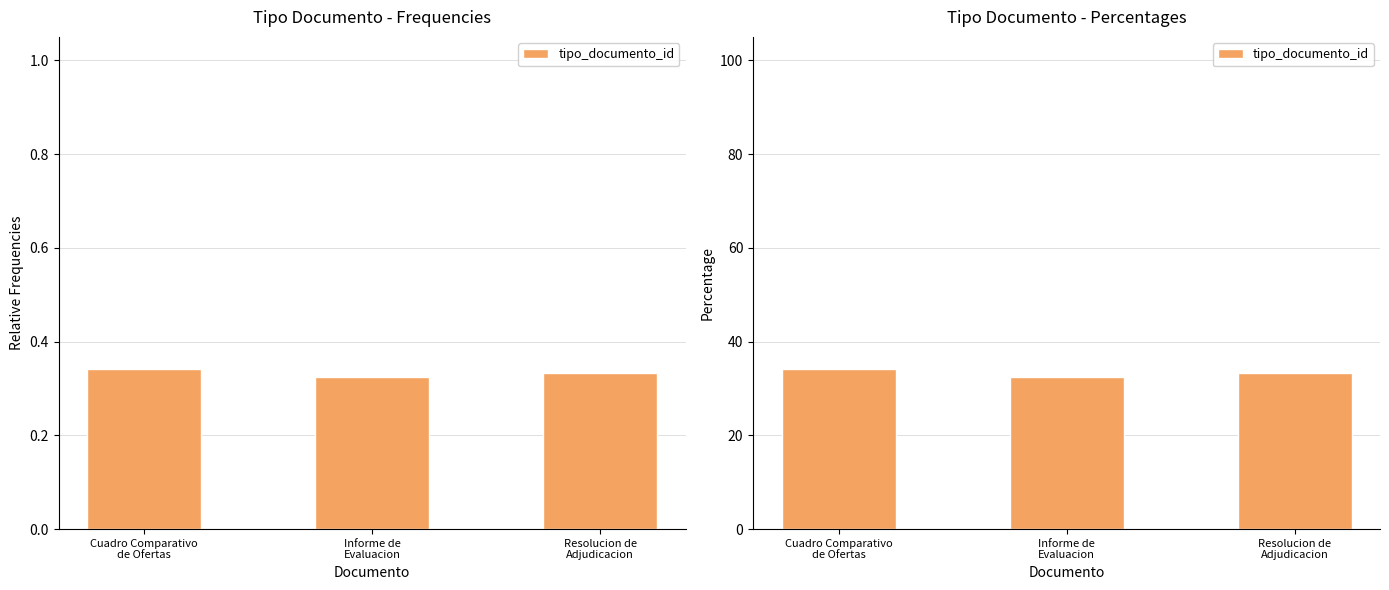

At which label is the value closest to 33?

Resolucion de
Adjudicacion